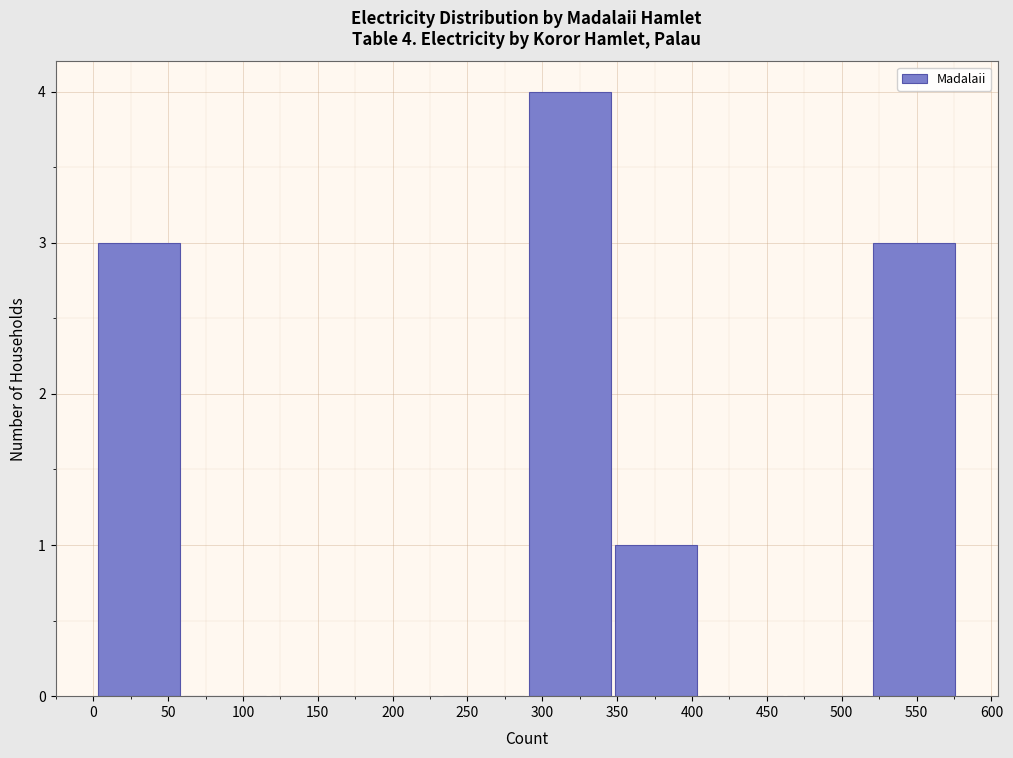

Which range on the x-axis has the tallest bar?

289.5 to 347.0